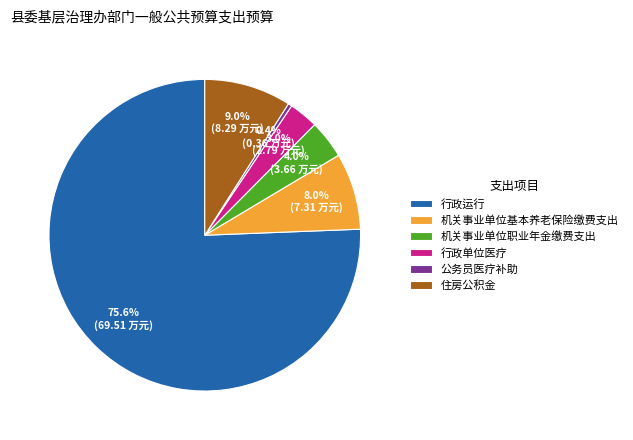

What percentage do 公务员医疗补助 and 行政单位医疗 together represent?

3.4%